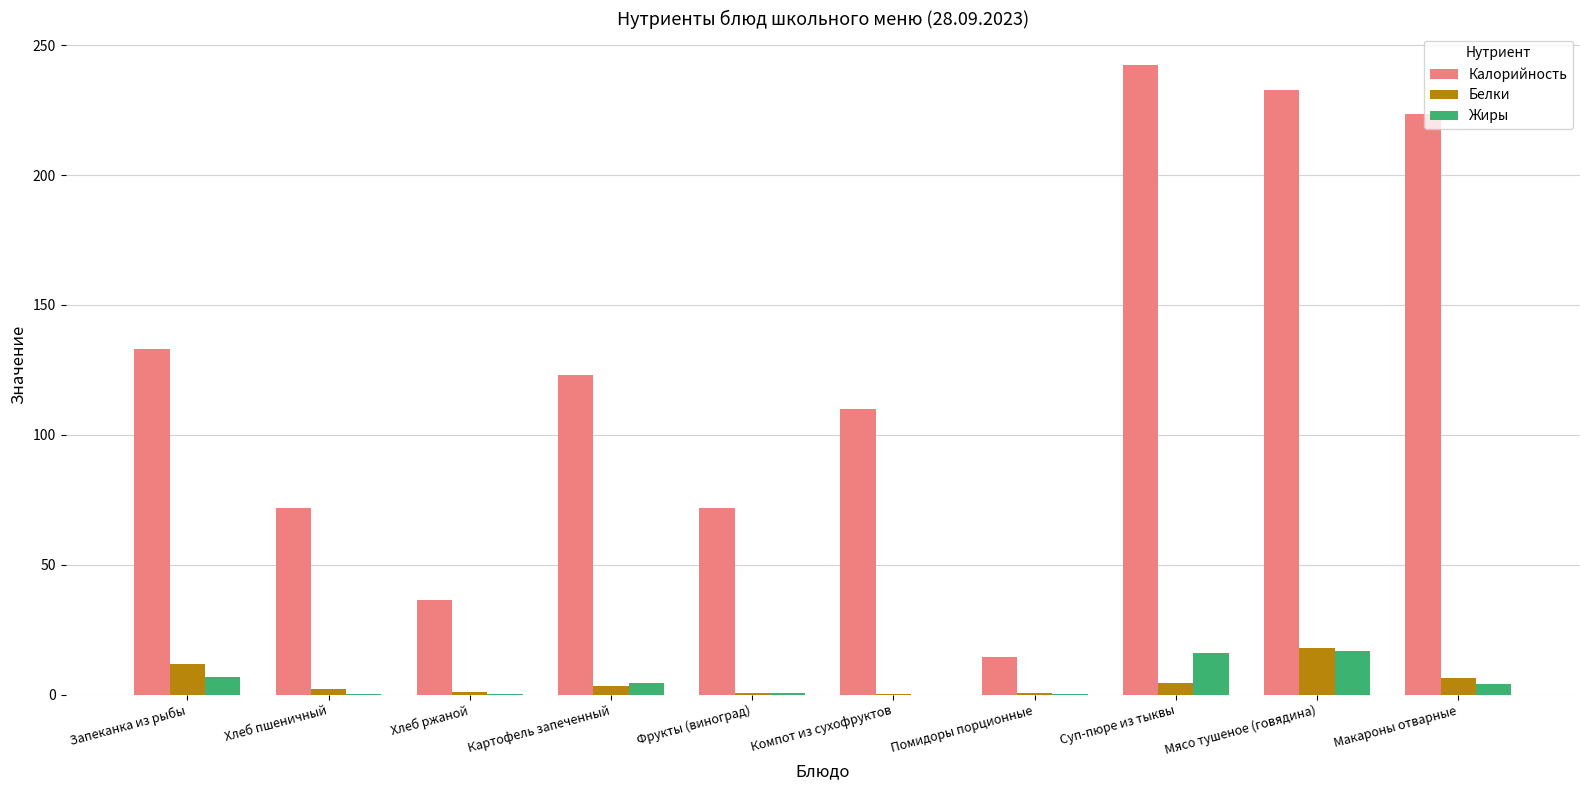

Which series changed the most between Помидоры порционные and Макароны отварные?

Калорийность